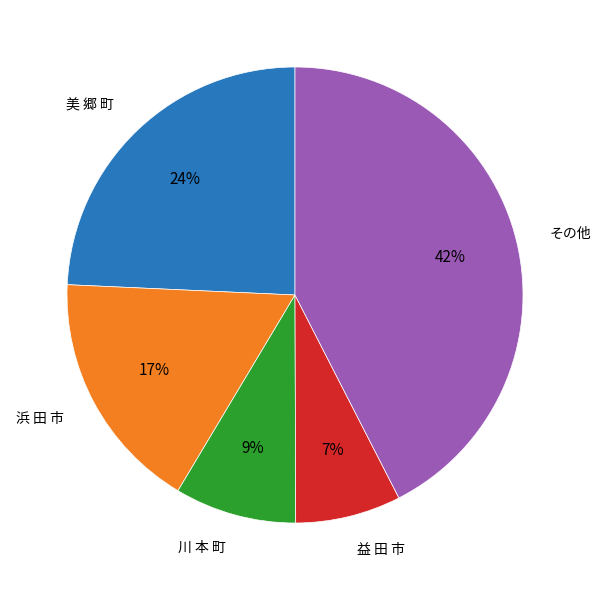

To the nearest percent, what portion does 浜 田 市 represent?

17%